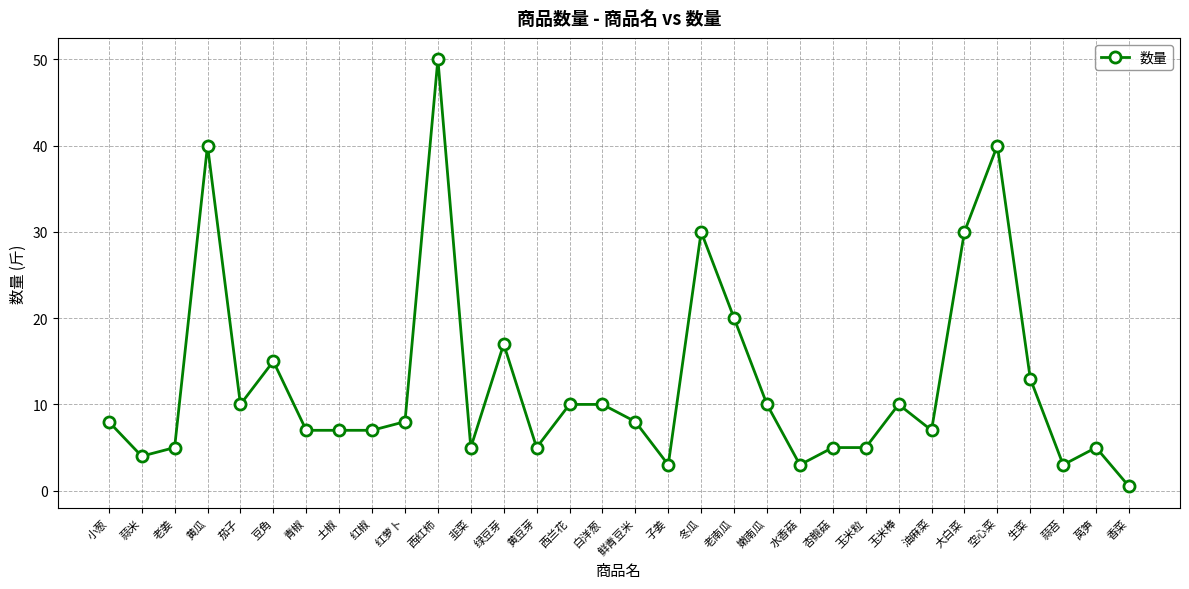

Does the chart display data point markers on the line(s)?

Yes